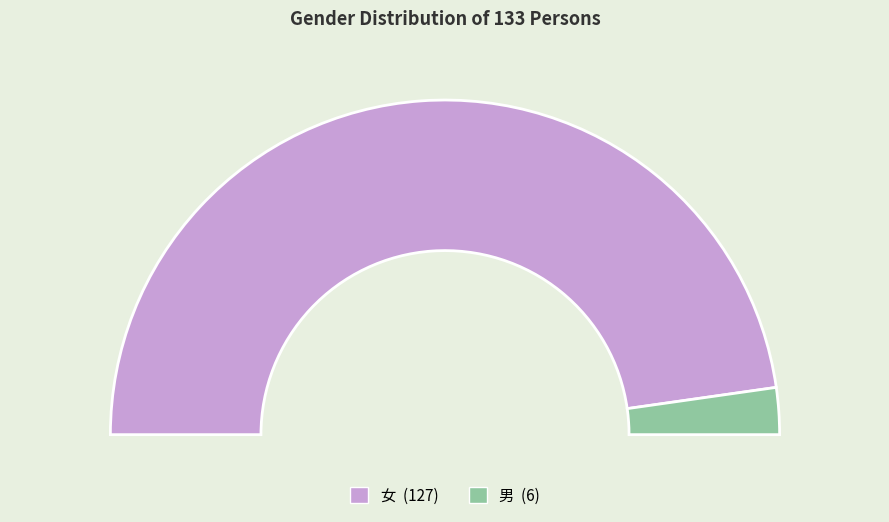

Rank the categories by value from lowest to highest.

男, 女